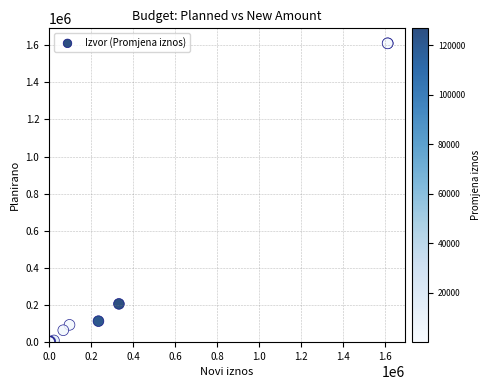

What Y value in the scatter plot is closest to 805369?

206000